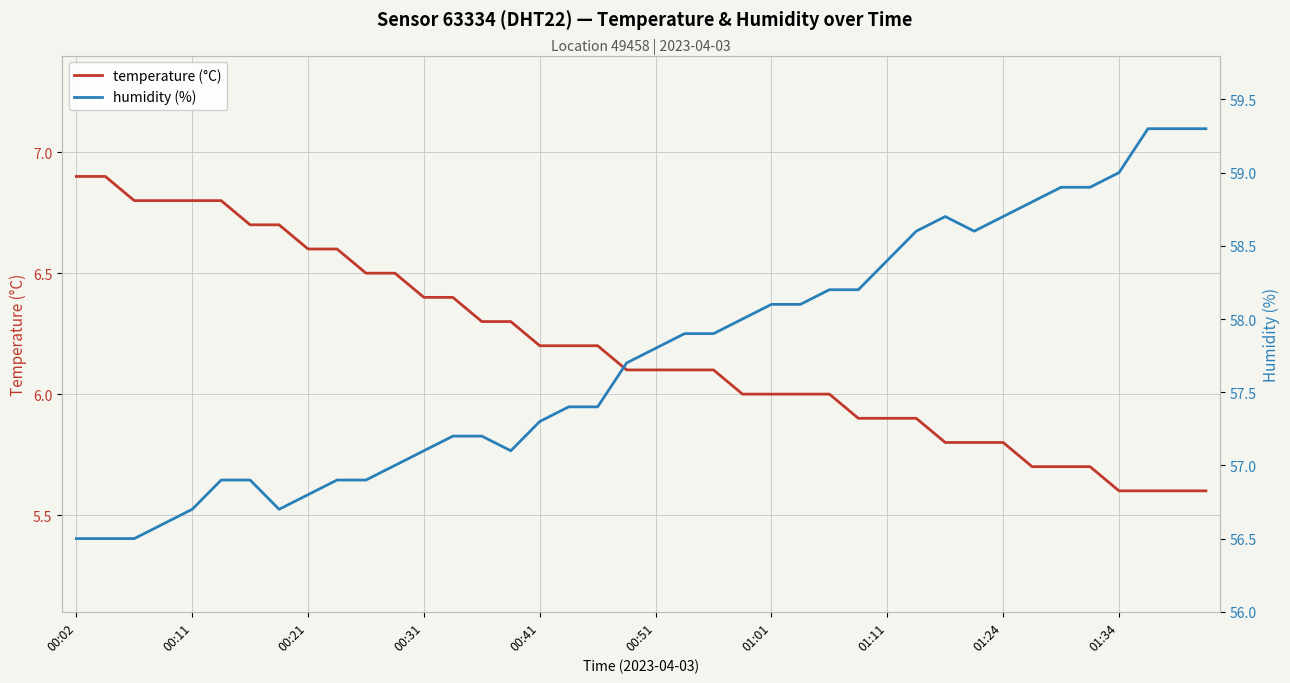

Which series has the largest total across all categories?

humidity (%)